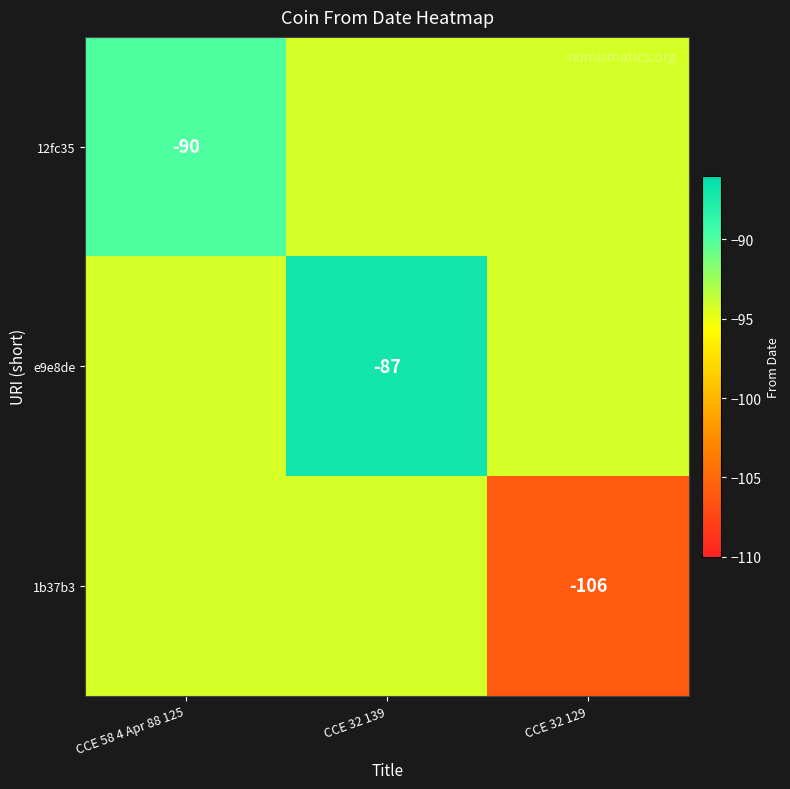

What is the average value of the 12fc35 series?

-92.9